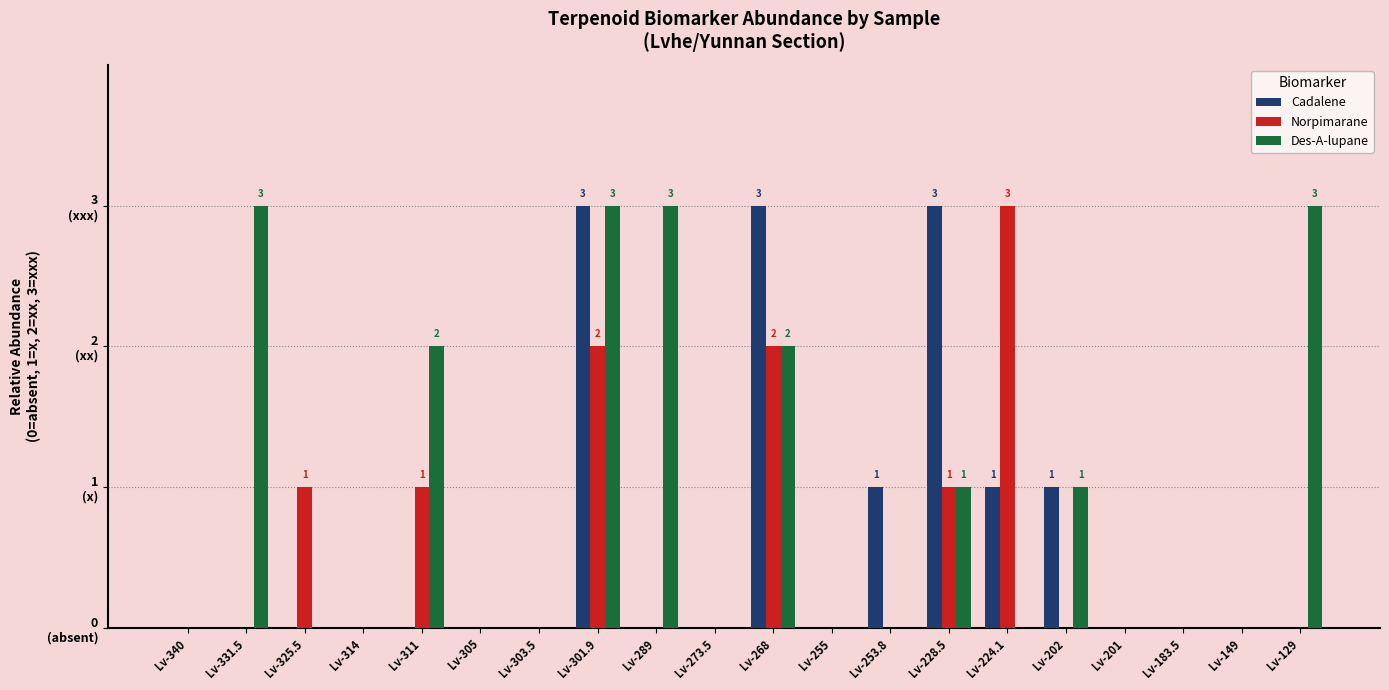

What are all the series names shown in the legend?

Cadalene, Norpimarane, Des-A-lupane